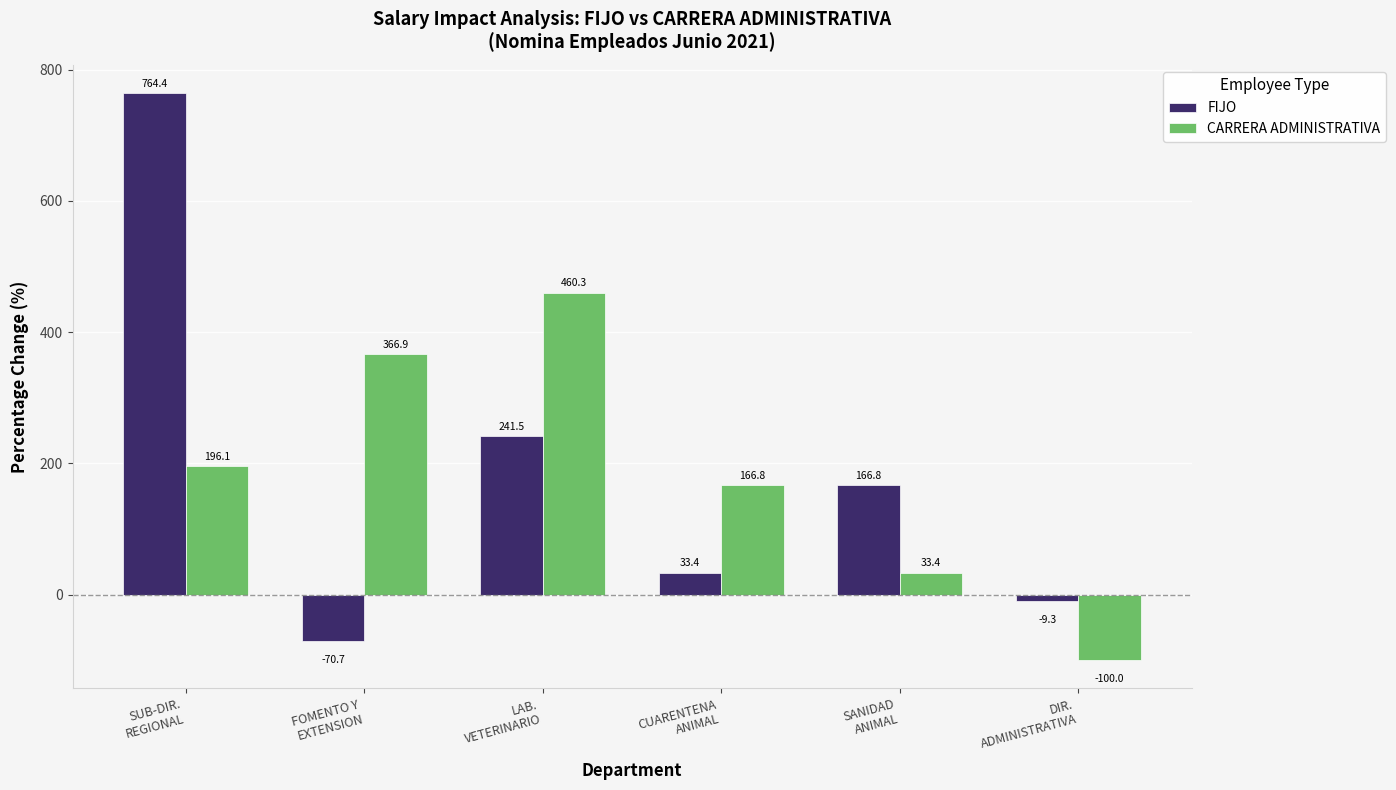

Is it true that CARRERA ADMINISTRATIVA equals 196.1 at SUB-DIR.
REGIONAL?

True